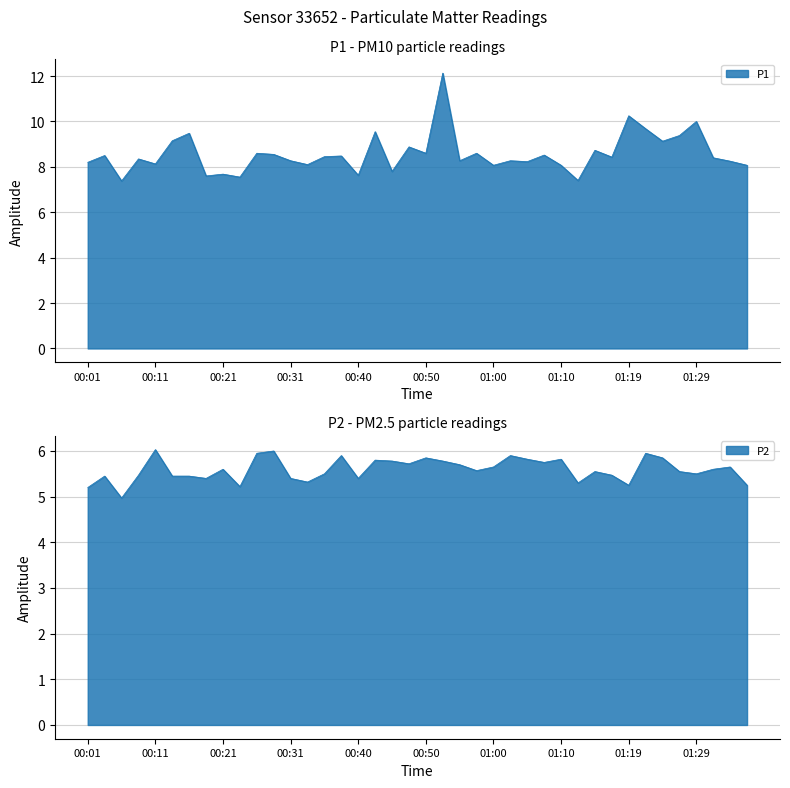

True or false: P2 and P1 intersect in this chart.

False